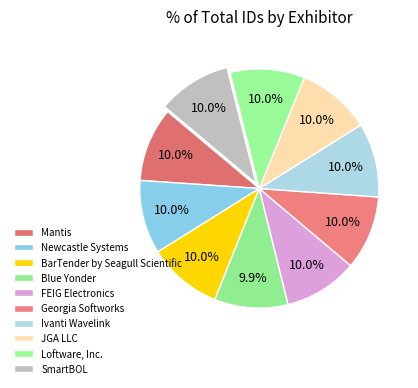

True or false: Loftware, Inc. accounts for 1% of the total.

False